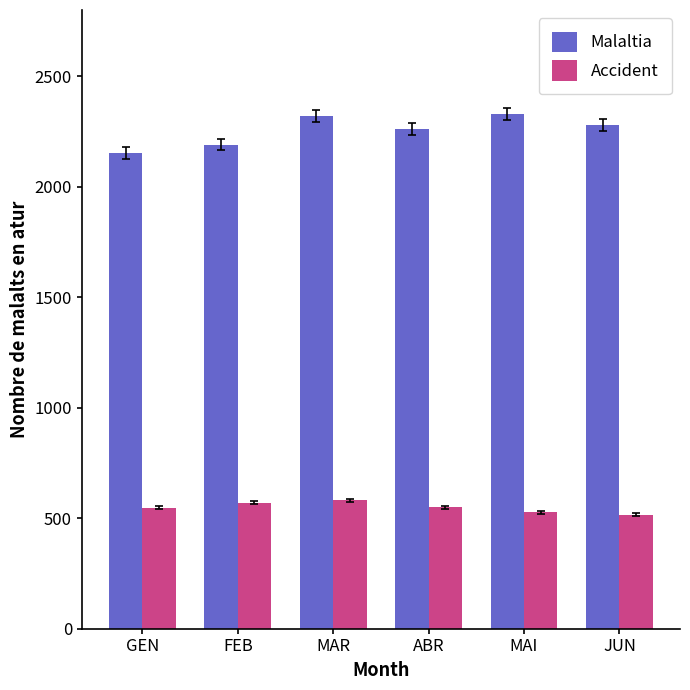

The value of Malaltia at JUN is 3642. True or false?

False